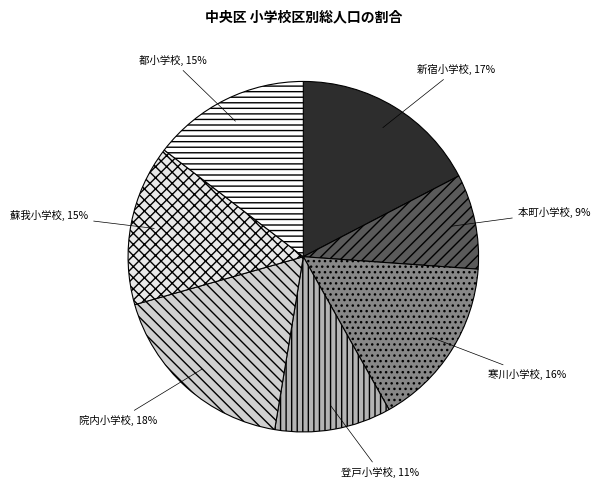

How many segments does this pie chart have?

7